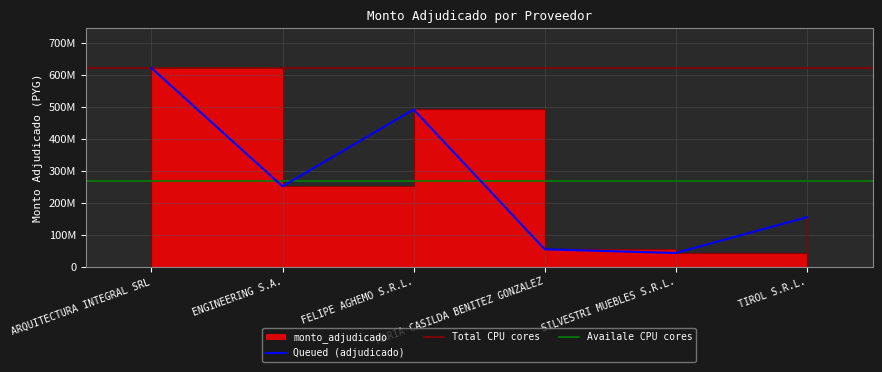

Between TIROL S.R.L. and FELIPE AGHEMO S.R.L., which is larger?

FELIPE AGHEMO S.R.L.